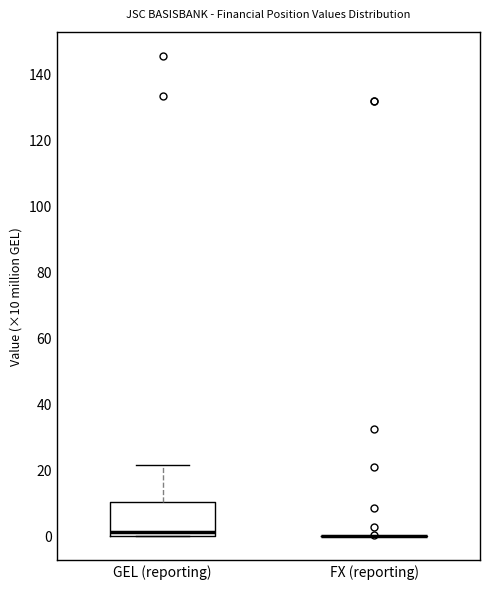

Where is the upper edge of the box for GEL (reporting) on the y-axis? The values are not printed on the chart, so give them approximately, as read against the axis.

10